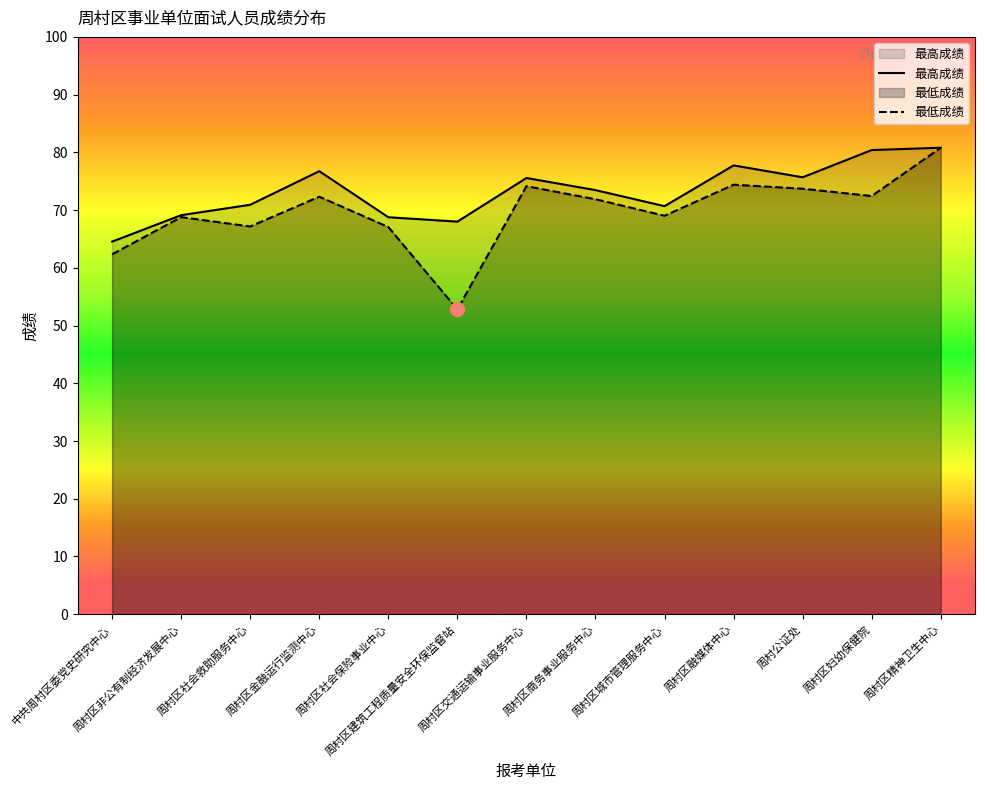

Is the value of 最低成绩 at 周村区精神卫生中心 greater than the value of 最高成绩 at 周村区融媒体中心?

Yes